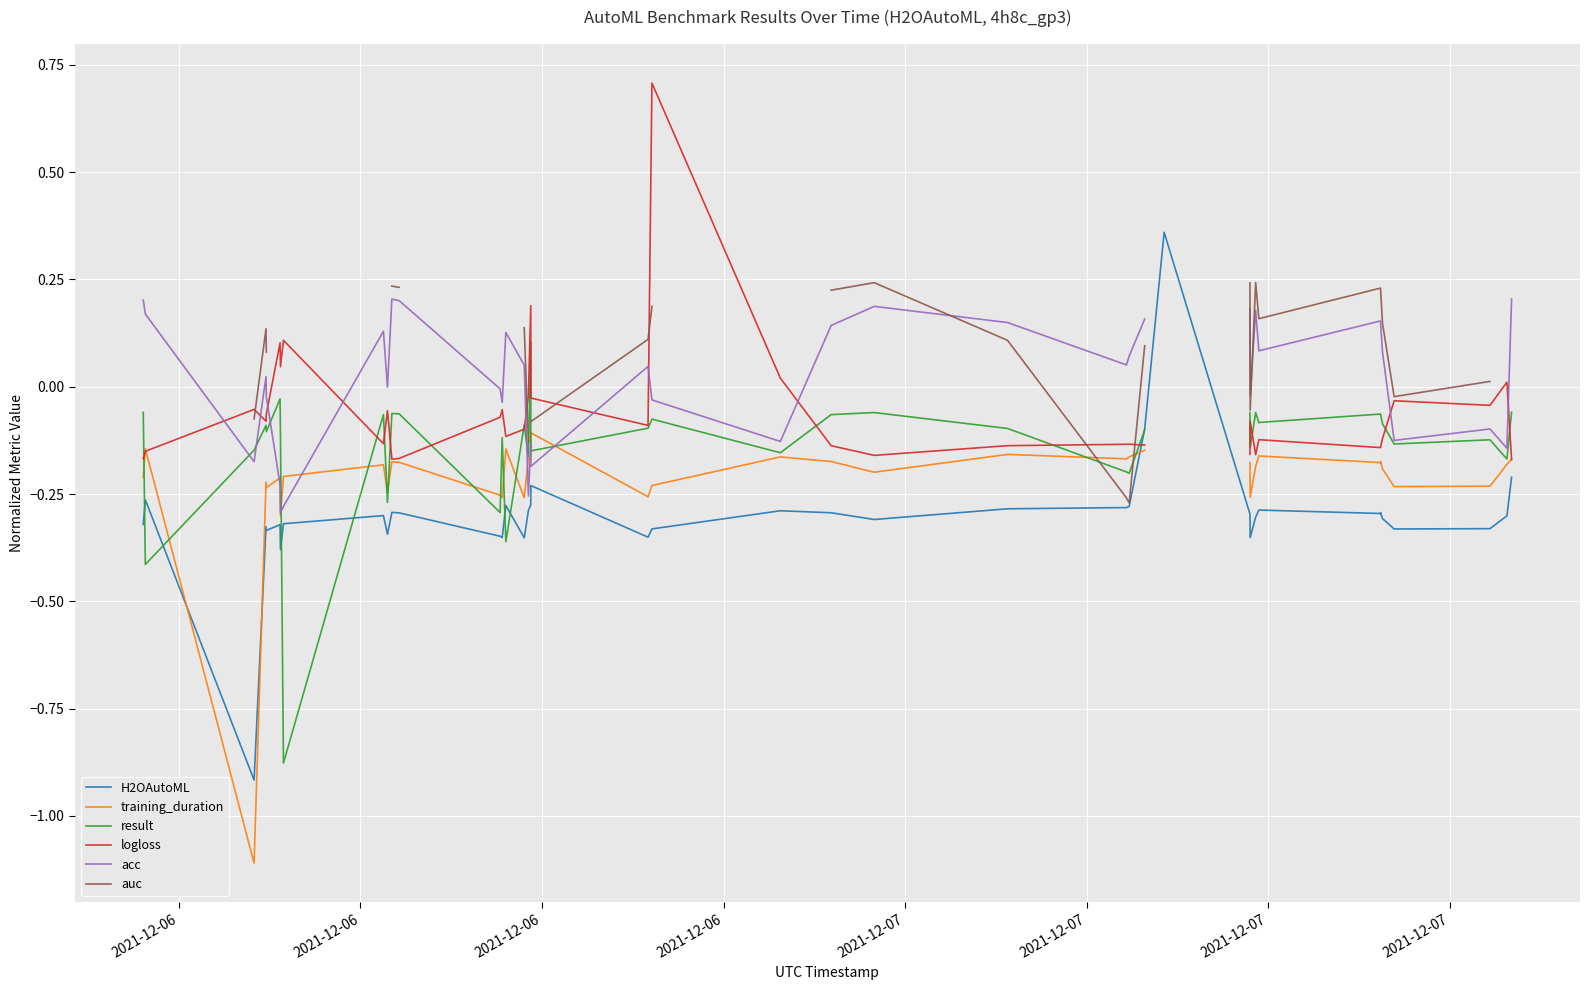

What is the minimum value shown in the chart?

-1.1